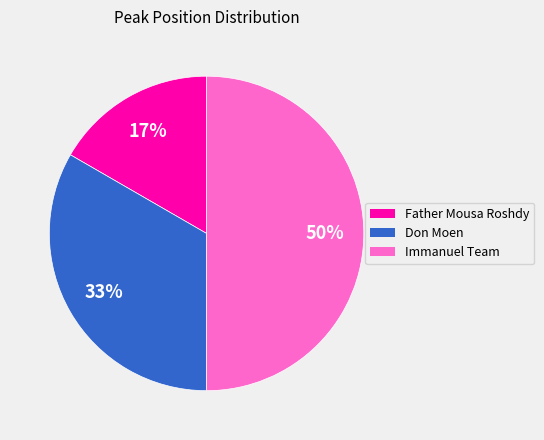

To the nearest percent, what percentage of the pie is Father Mousa Roshdy?

17%